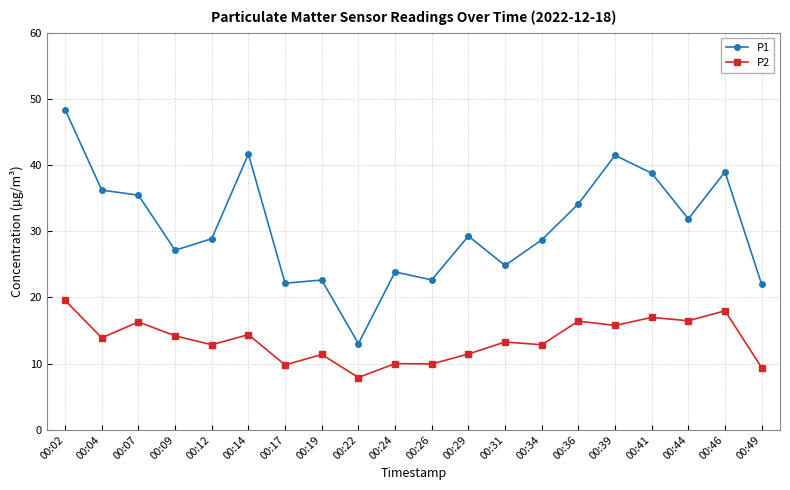

How many distinct data groups are displayed?

2